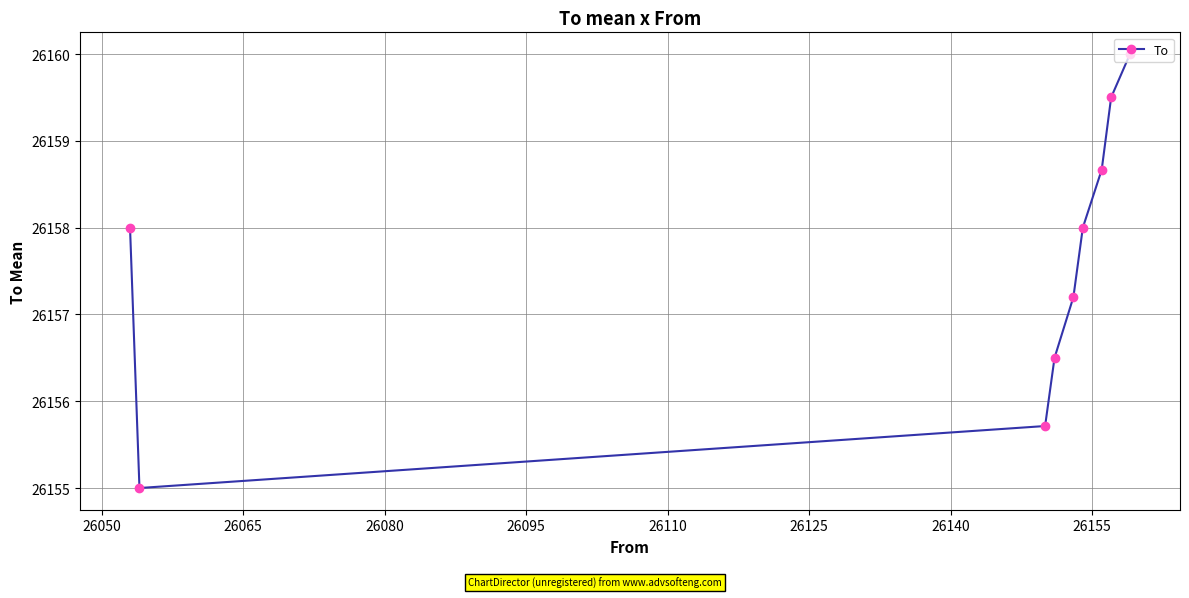

What is the value of the 7th point from the left?

26158.7